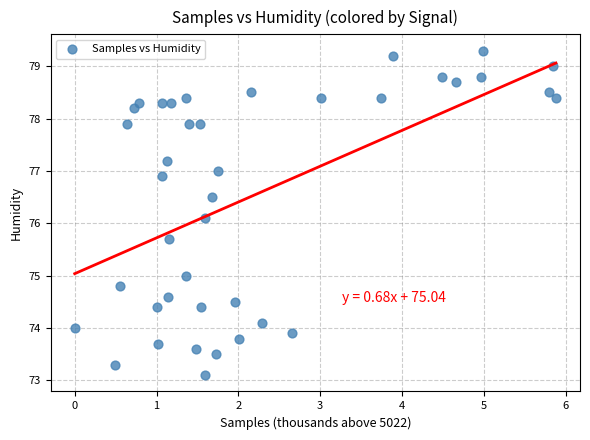

What is the range of Y values (max minus min)?

6.2